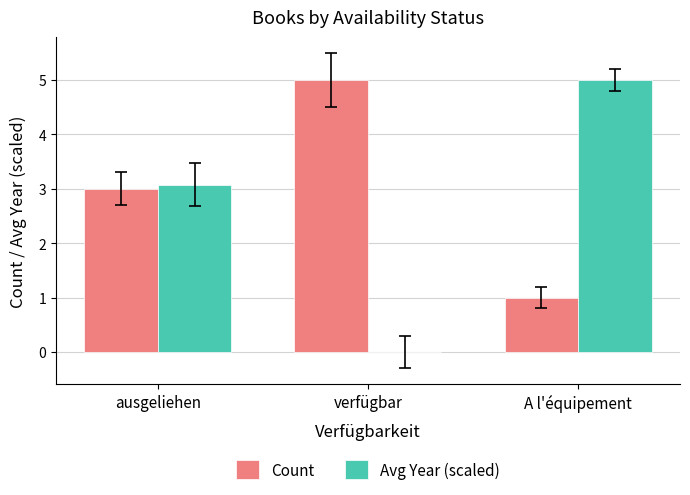

The value of Count at A l'équipement is 1.0. True or false?

True